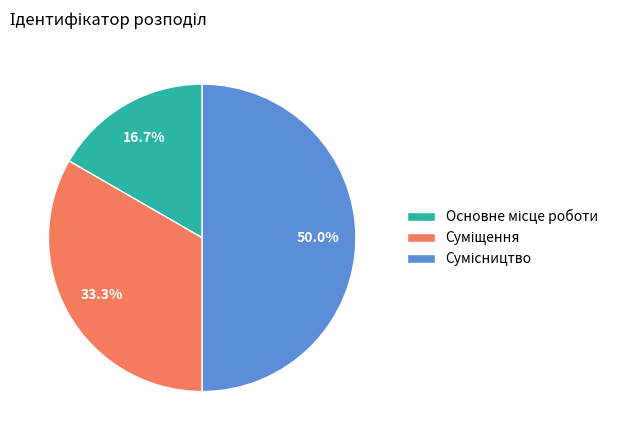

Rank the categories by value from highest to lowest.

Сумісництво, Суміщення, Основне місце роботи